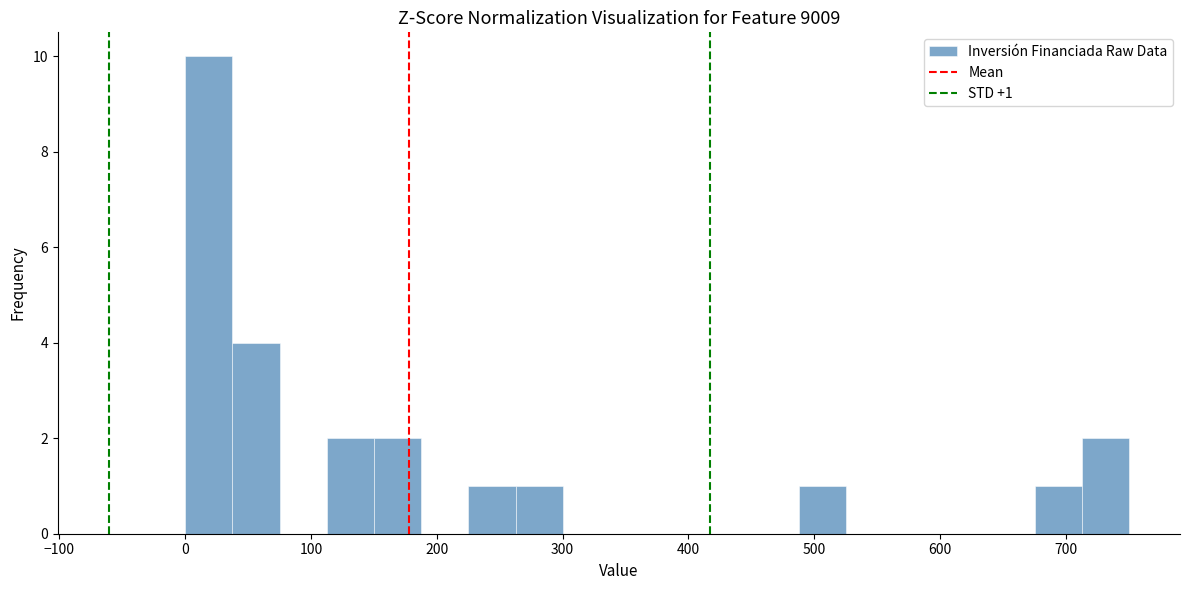

Around what value on the x-axis is the tallest bar? Give the approximate position of its centre, as read against the axis.

20